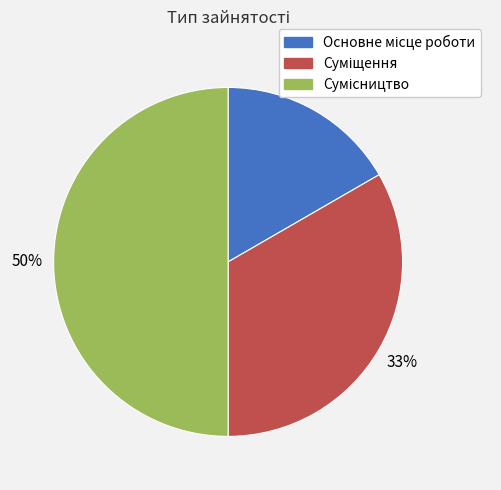

To the nearest percent, what is the difference between the largest and smallest slice percentages?

33%